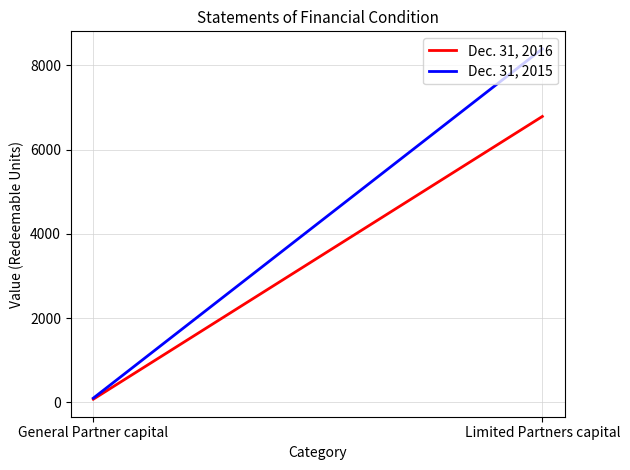

Which category has the highest value across all series?

Limited Partners capital